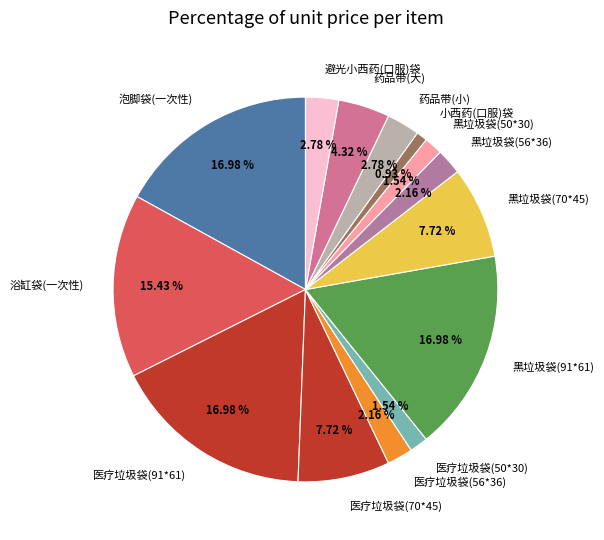

Does 小西药(口服)袋 represent more than half of the total?

No